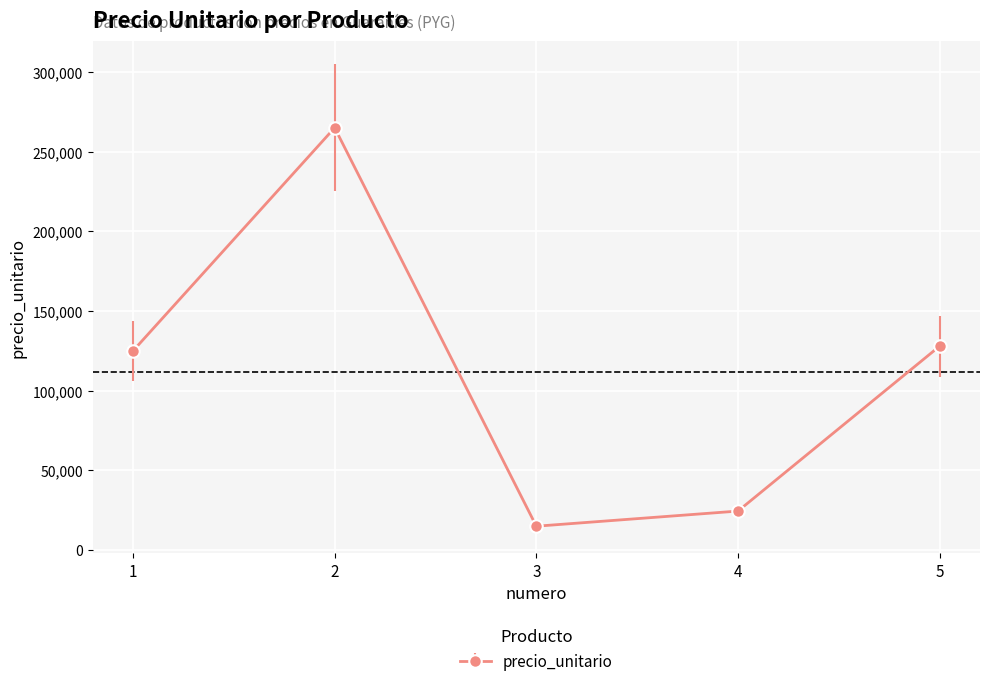

How many interior local peaks (higher than both neighbors) does the data have?

1